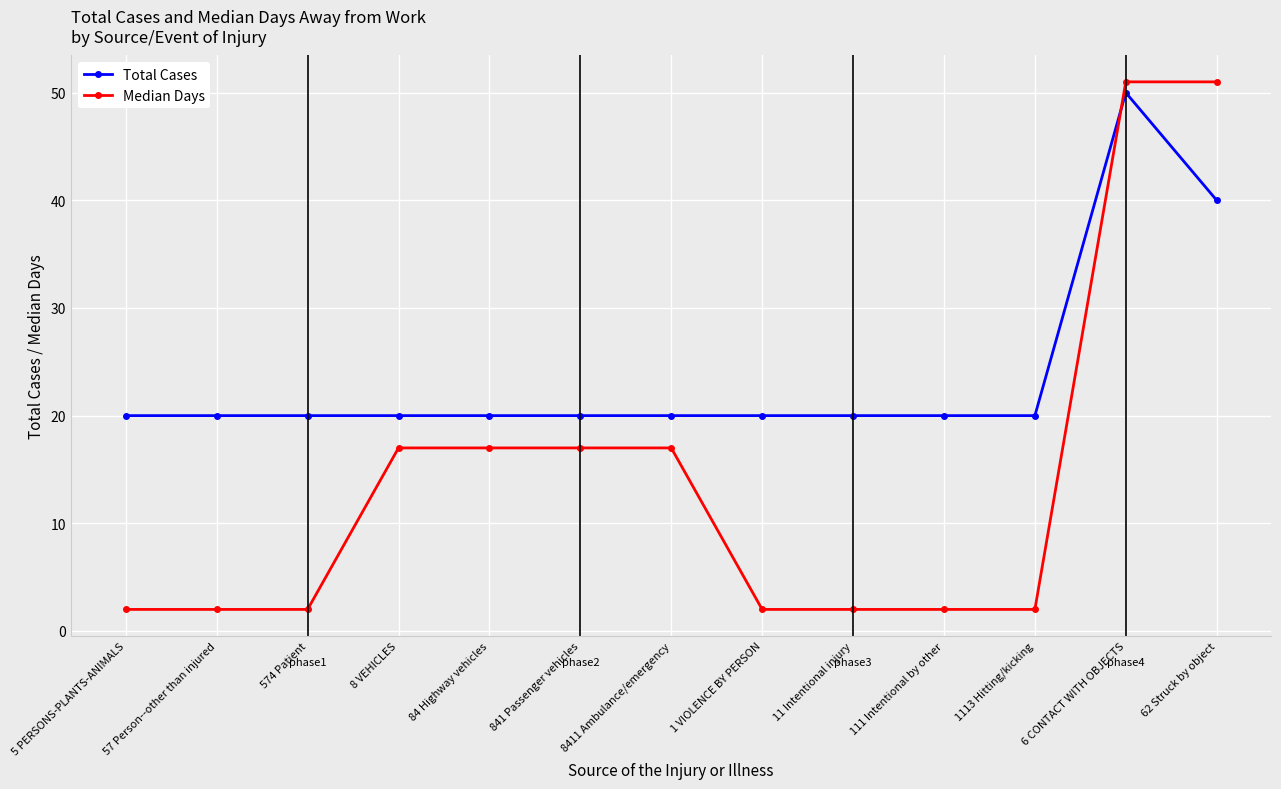

What is the label of the 8th point from the left?

1 VIOLENCE BY PERSON